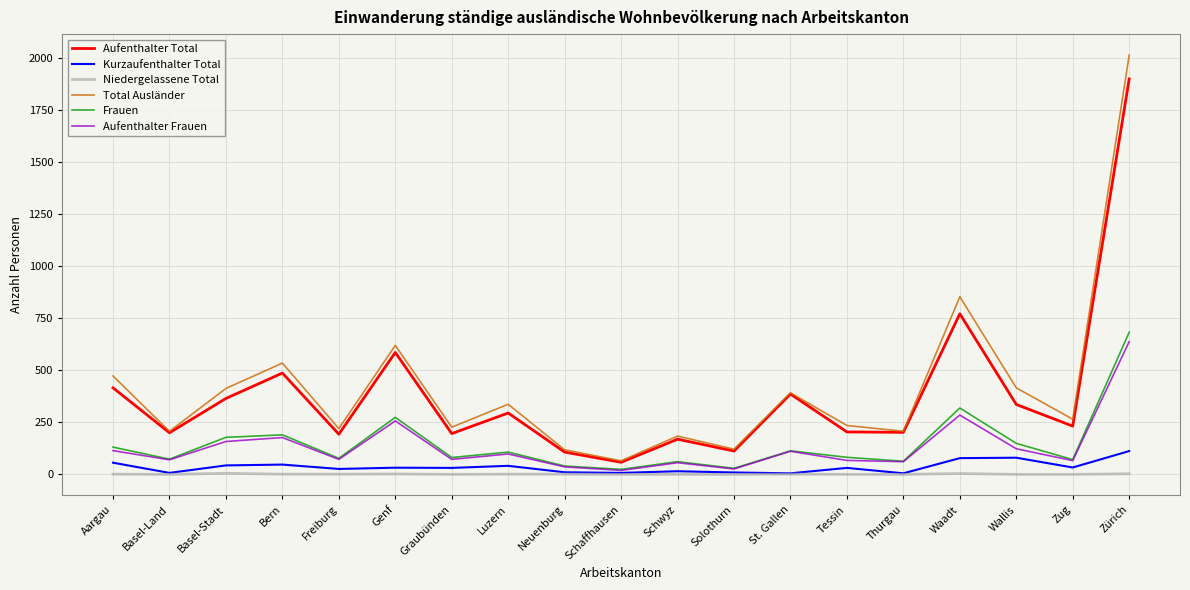

Which category has the lowest value in the Total Ausländer series?

Schaffhausen